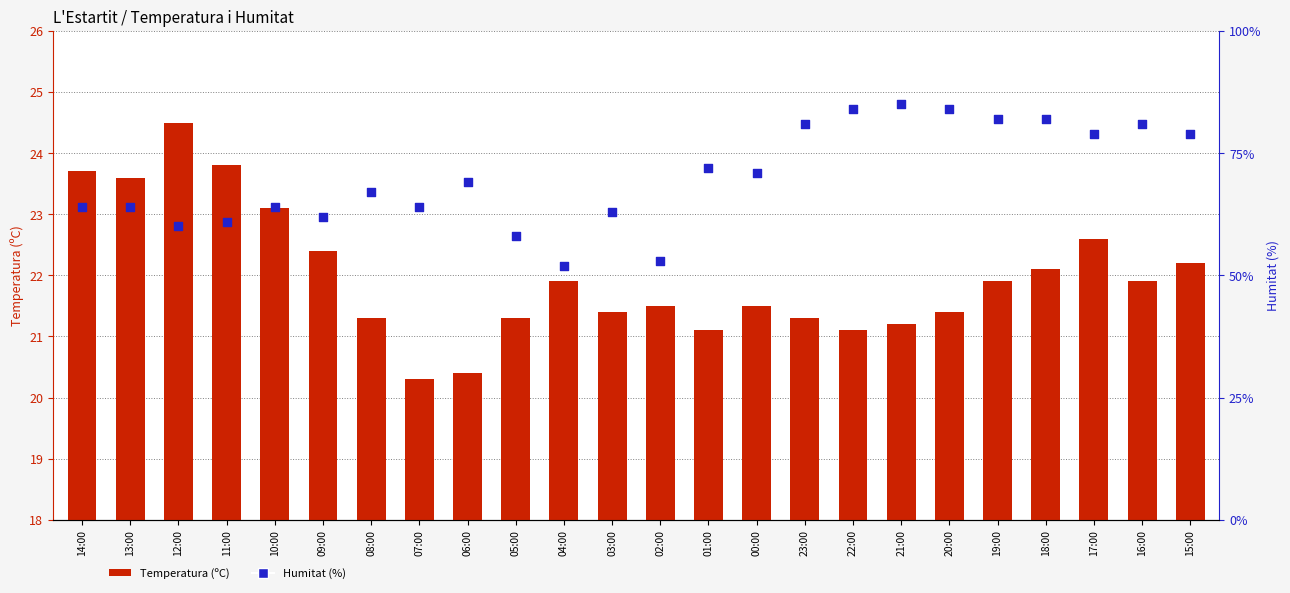

What is the total value across all series at 18:00?

104.1